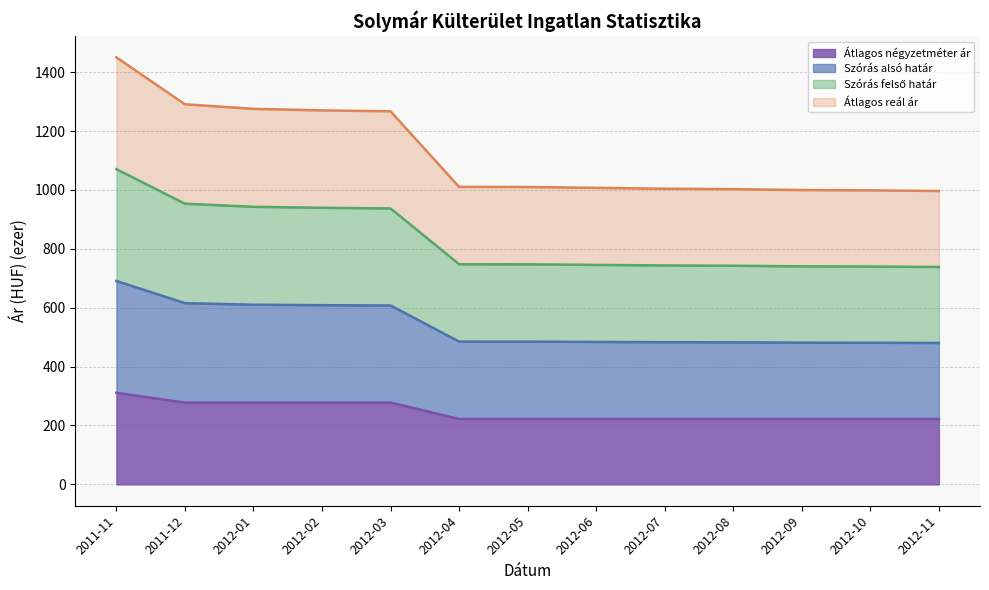

Which series has the largest range (max minus min)?

Szórás alsó határ